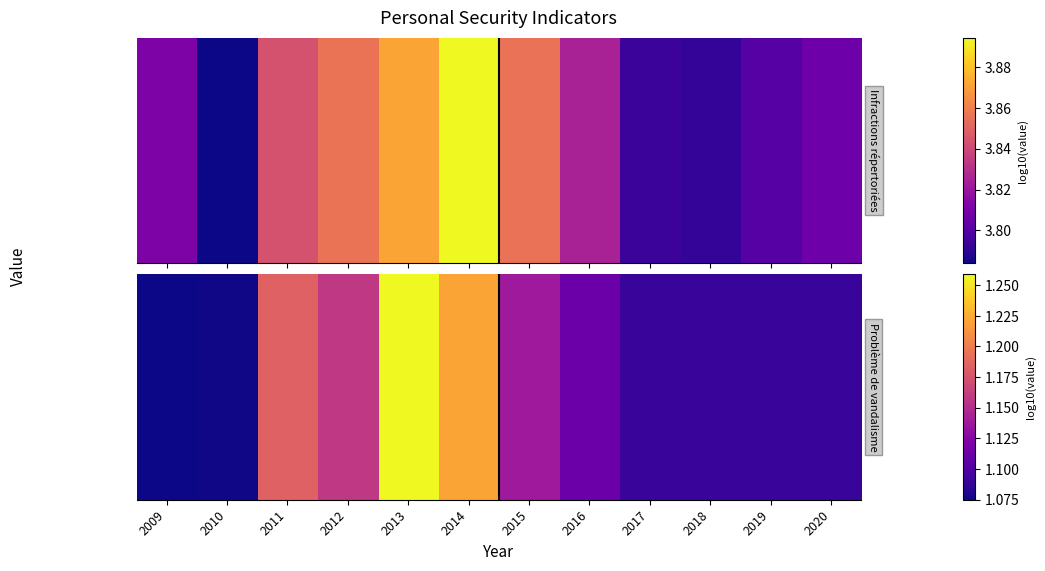

How many values are between 1 and 2?

12